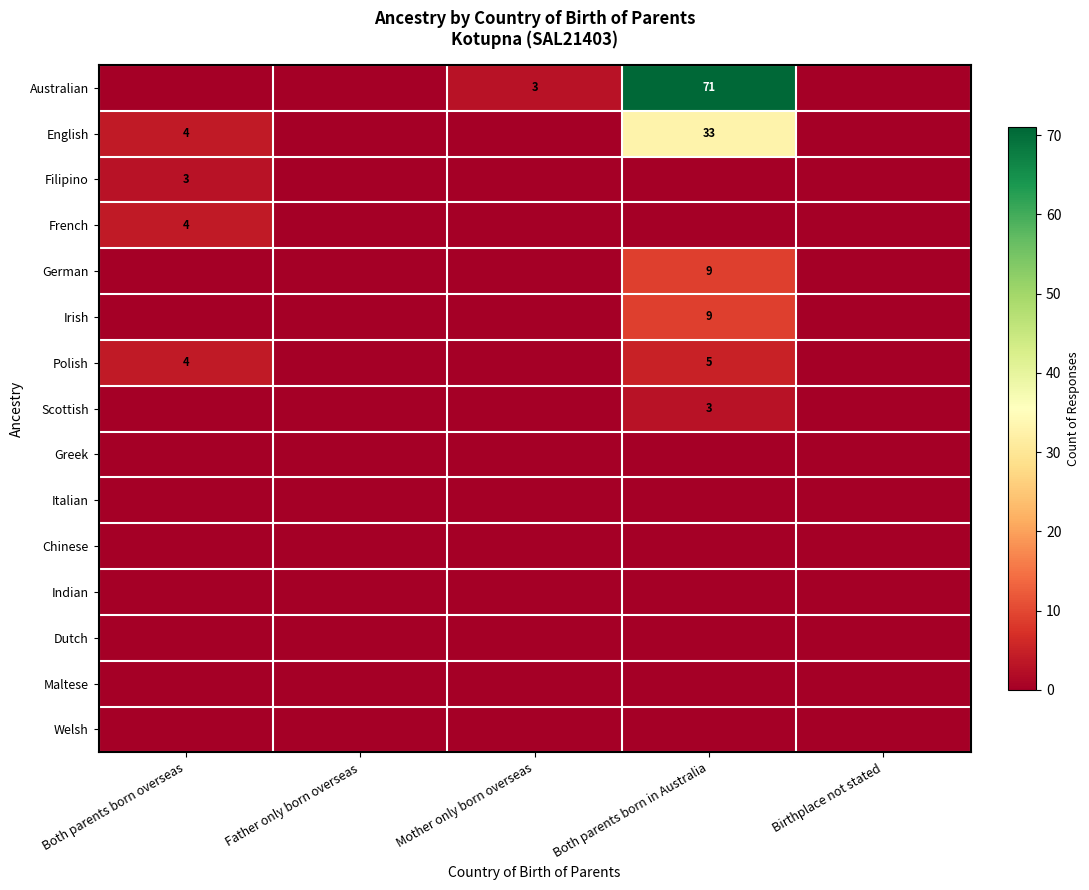

Is it true that French equals 4 at Both parents born overseas?

True